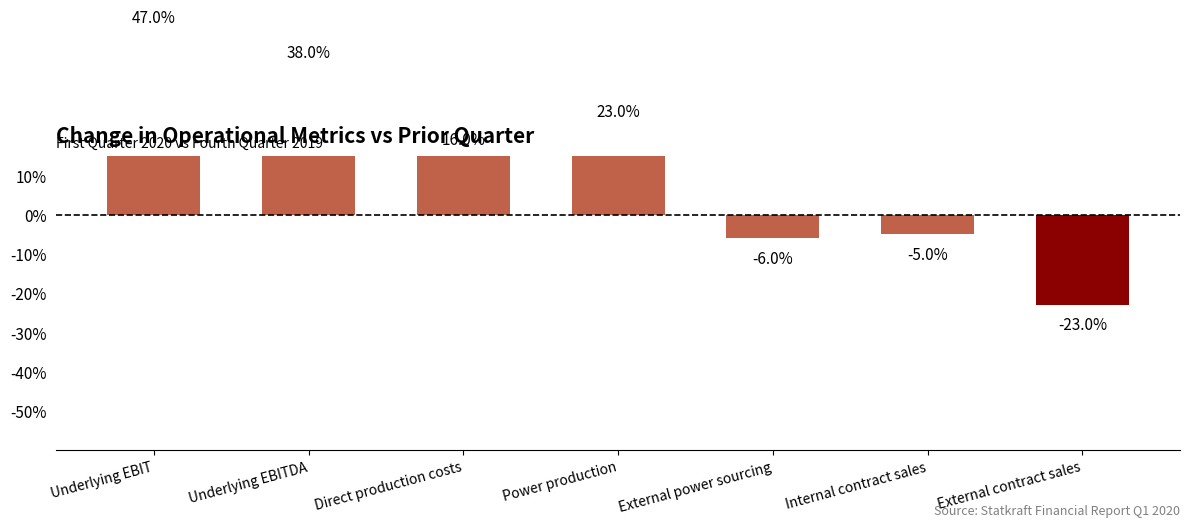

What is the sum of all values?

0.9